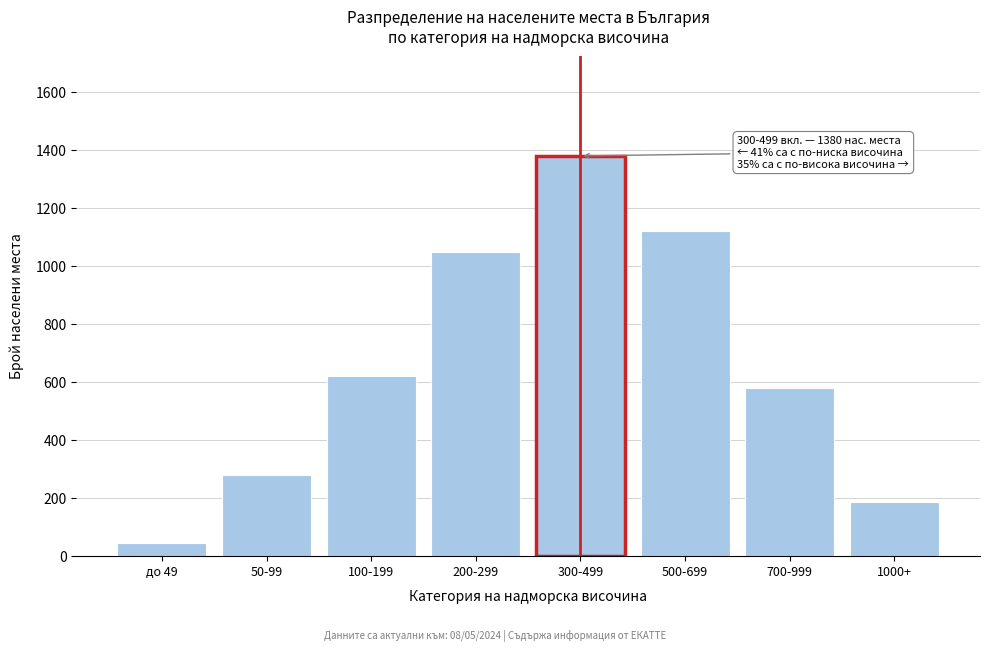

Reading left to right, list all the values displayed in this chart.

до 49=45	50-99=280	100-199=620	200-299=1050	300-499=1380	500-699=1120	700-999=580	1000+=184